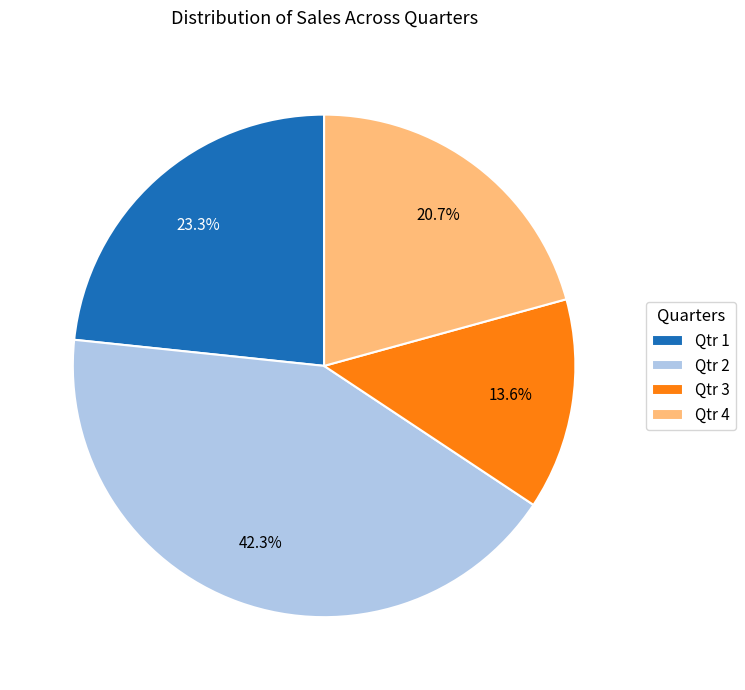

To the nearest percent, what is the difference between the Qtr 3 and Qtr 2 slice percentages?

29%